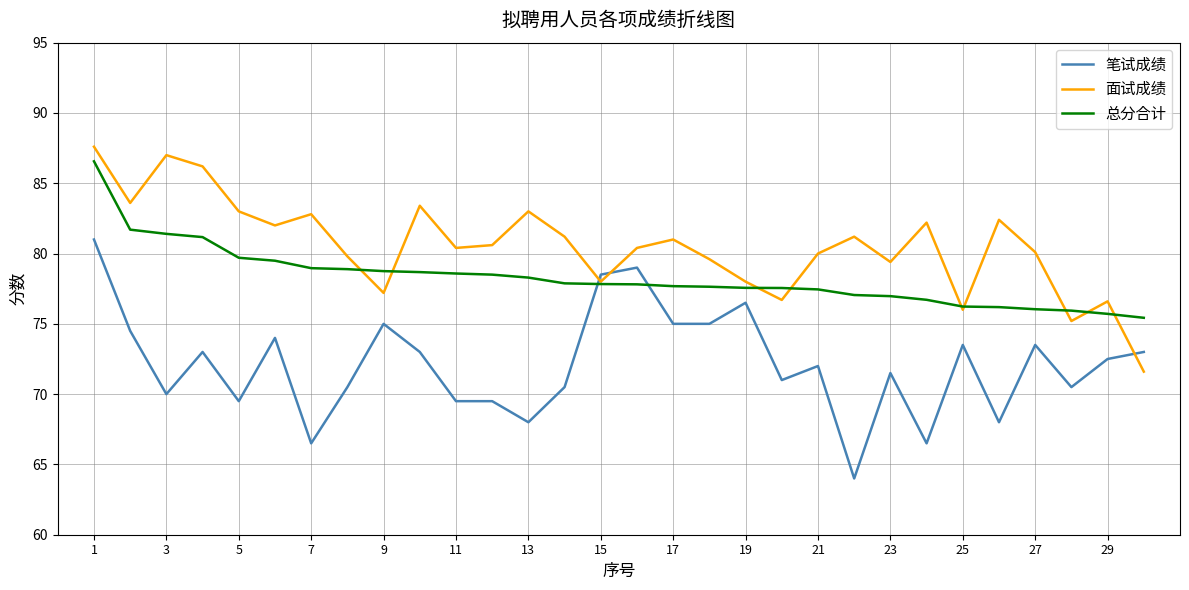

Is it true that 笔试成绩 equals 75.0 at 9?

True